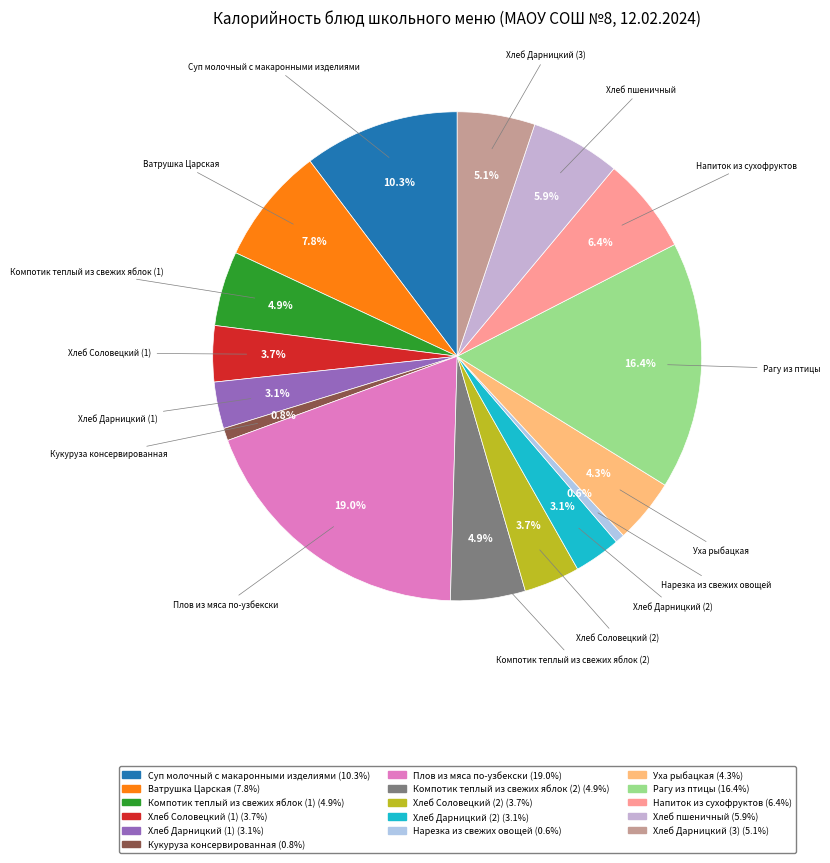

Is there a majority slice in this chart?

No